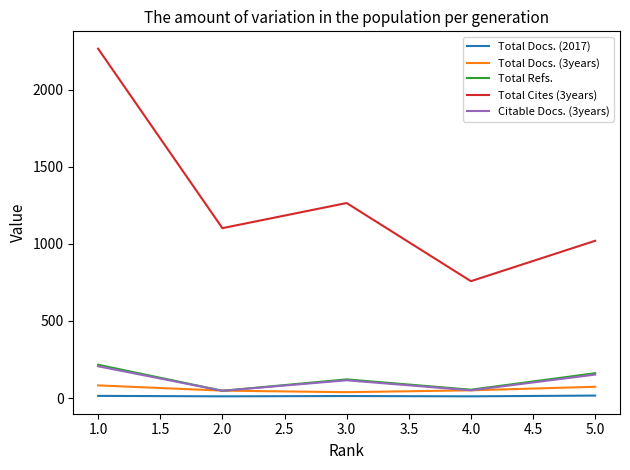

Which series has the largest range (max minus min)?

Total Cites (3years)